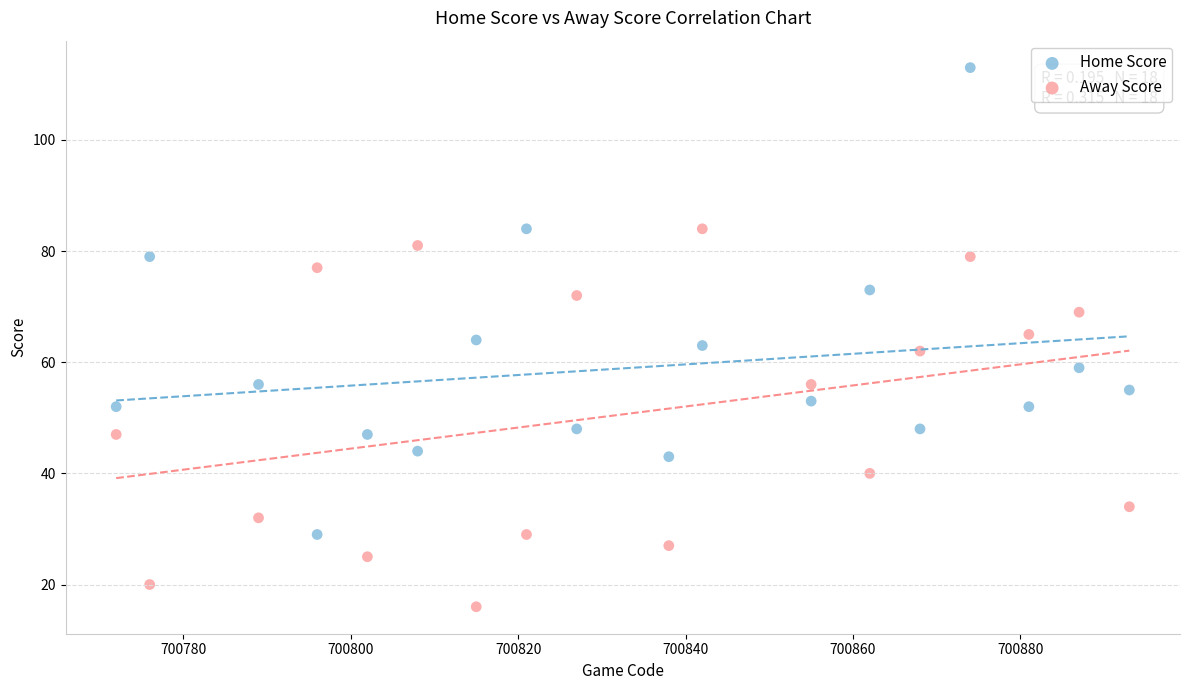

Across all data points, what is the range of Y values (max minus min)?

97